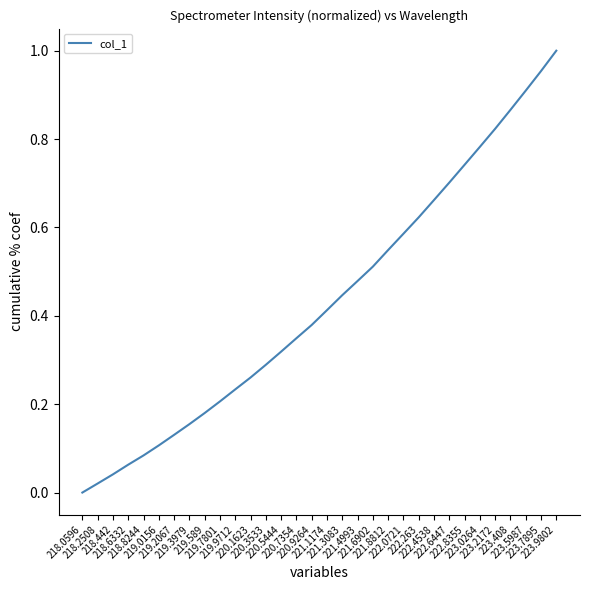

What position from the left is 223.2172?

28